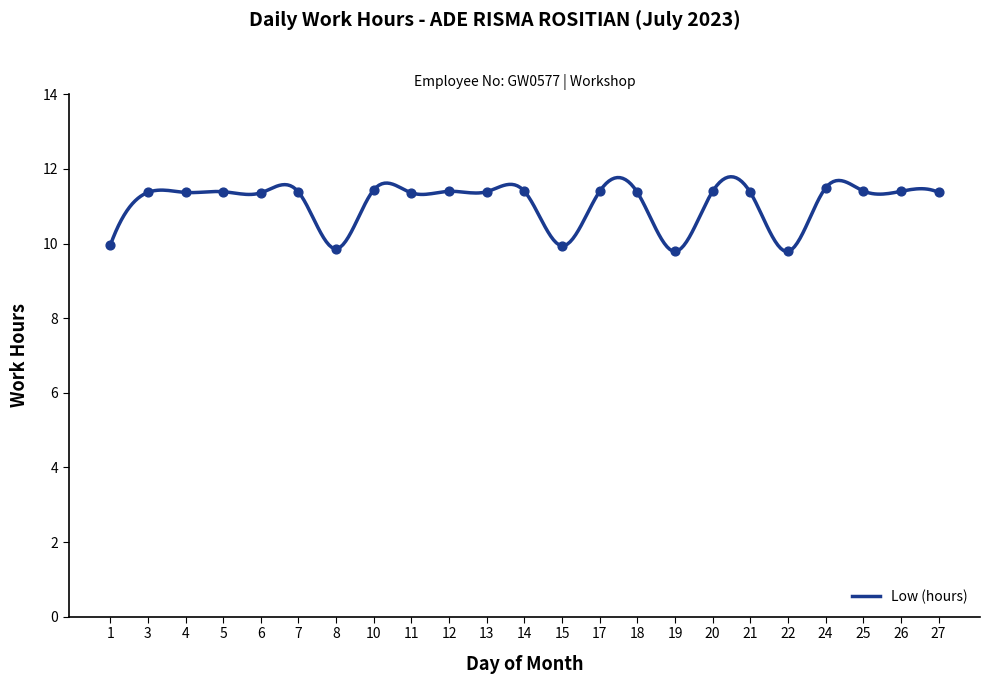

What is the change in value from 4 to 19?

-1.6